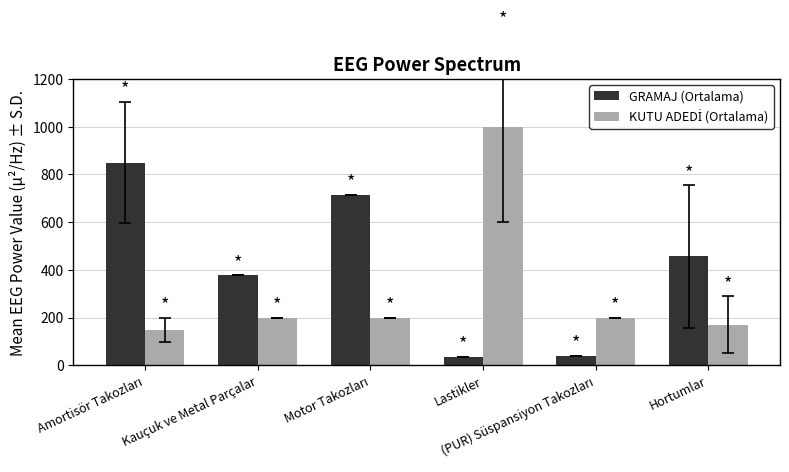

What is the smallest value displayed?

37.0